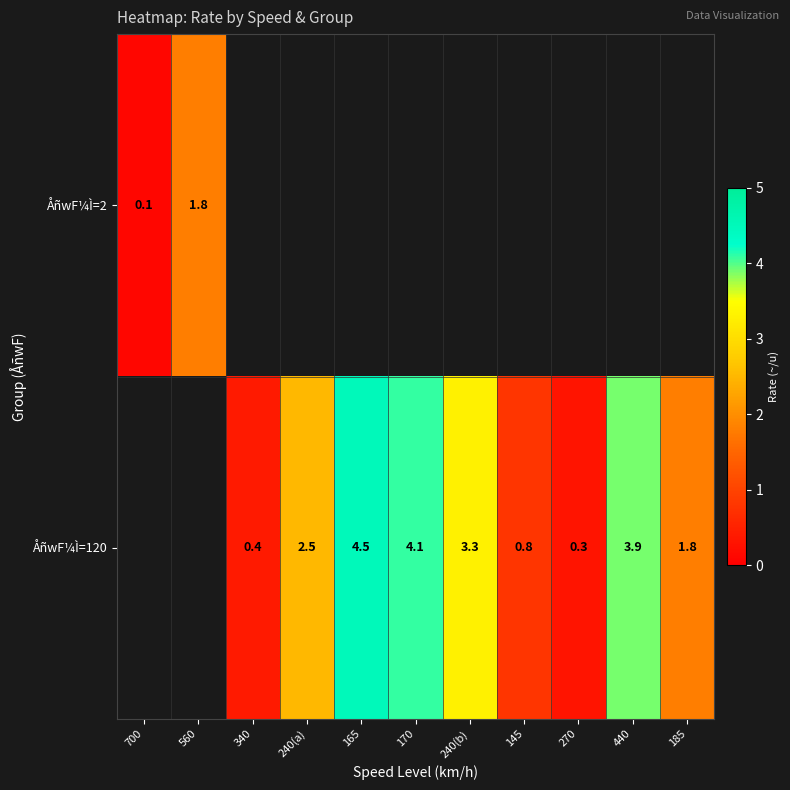

At how many categories does at least one series exceed 2?

5